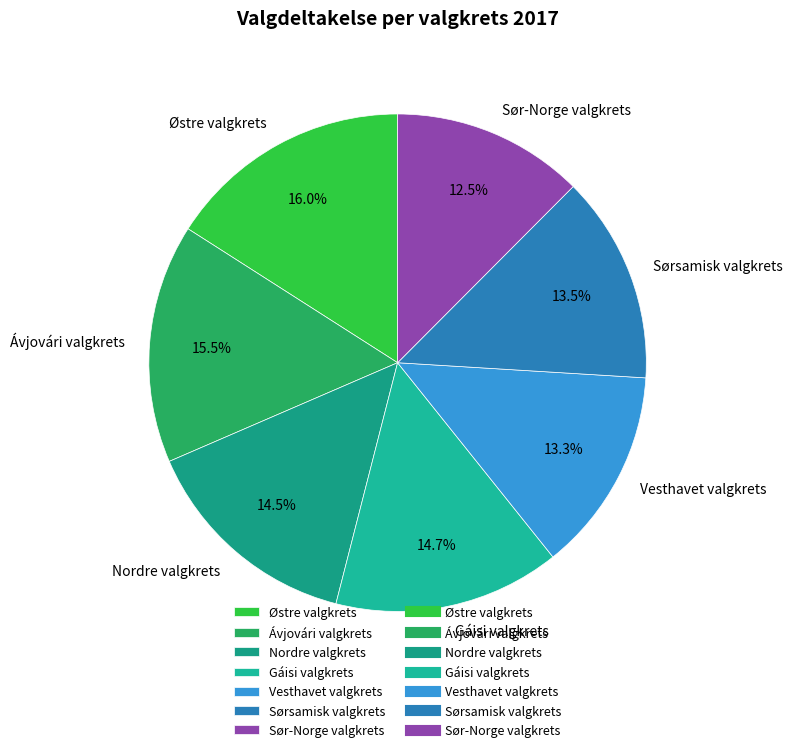

How many segments does this pie chart have?

7